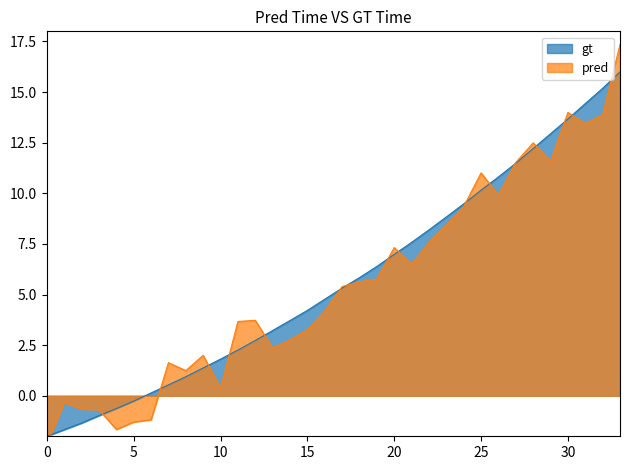

Count the number of values greater than 5.

17